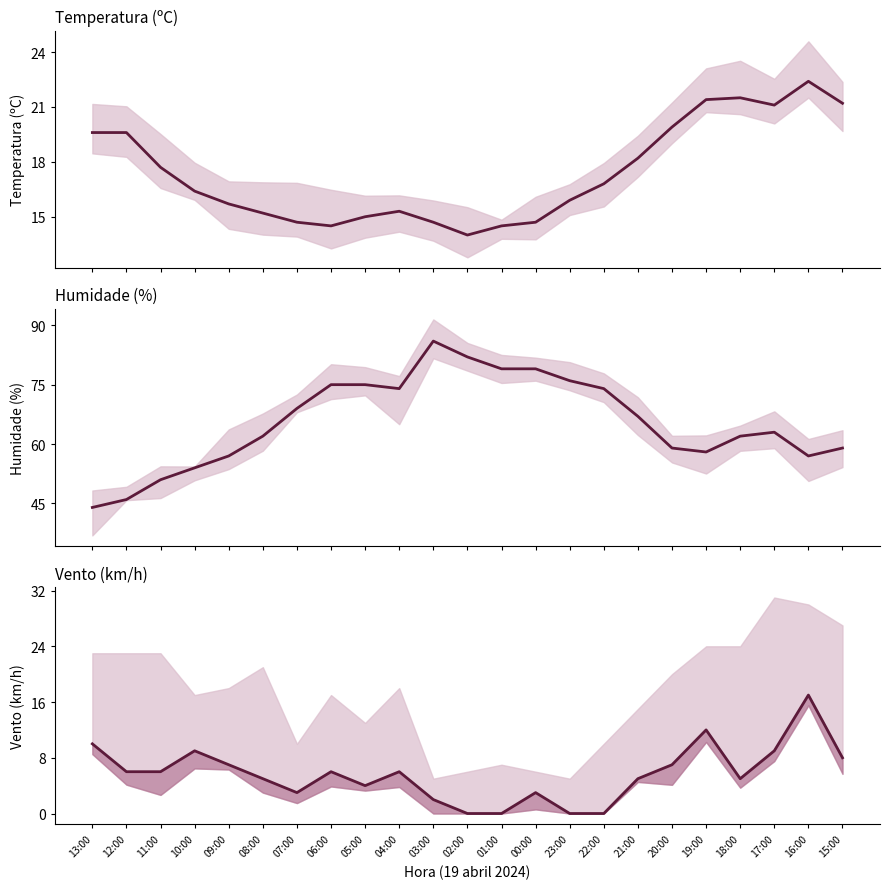

What is the difference between the highest and lowest values at 06:00?

69.0